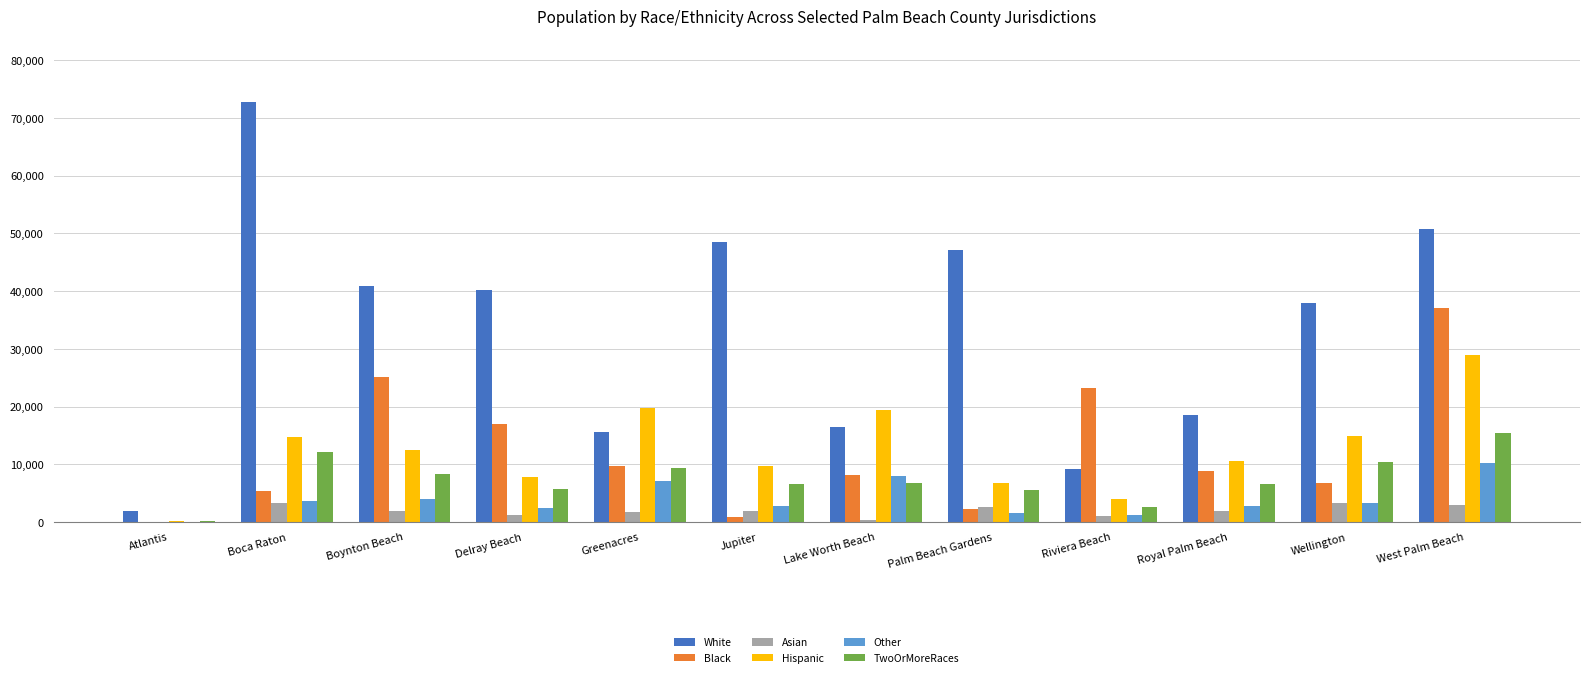

At which category is the sum across all series the highest?

West Palm Beach